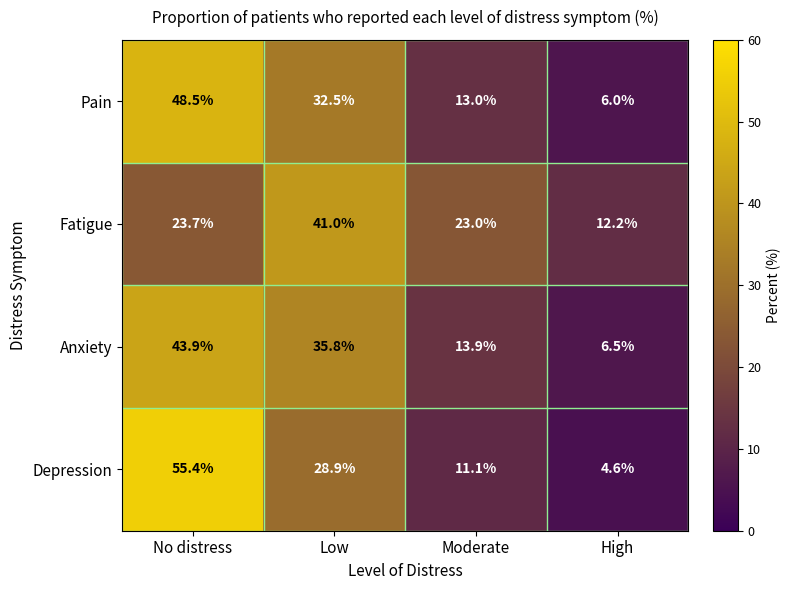

Where does the Depression series first go above 28?

No distress